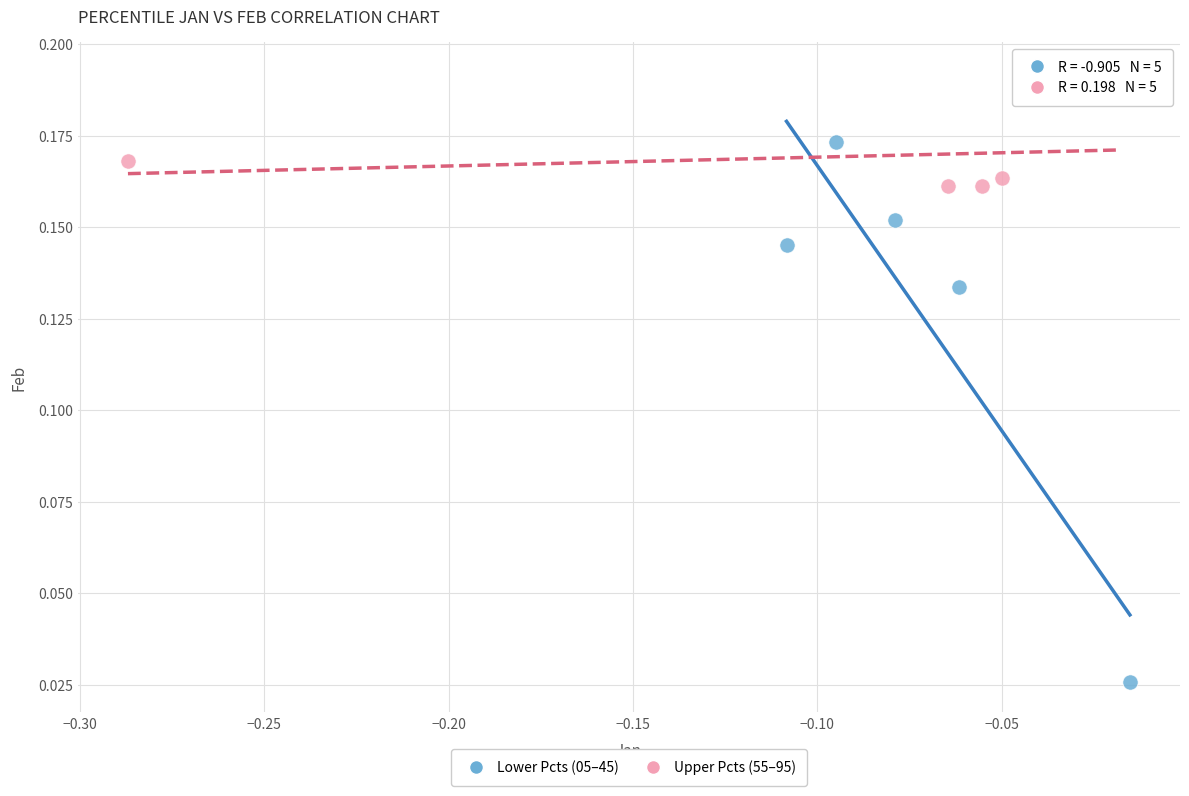

Which series reaches the minimum Y coordinate?

Lower Pcts (05–45)